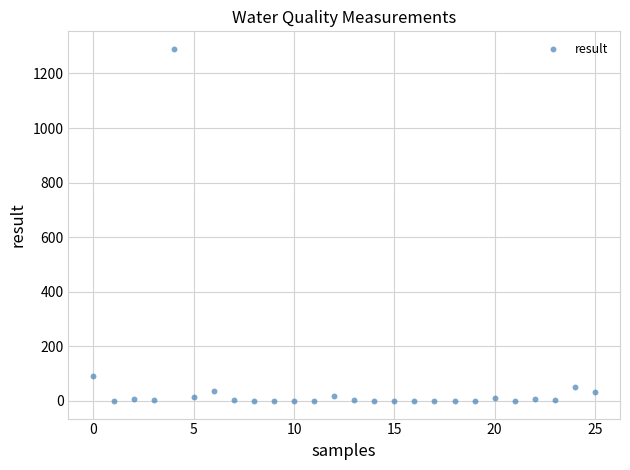

What is the range of Y values (max minus min)?

1290.0